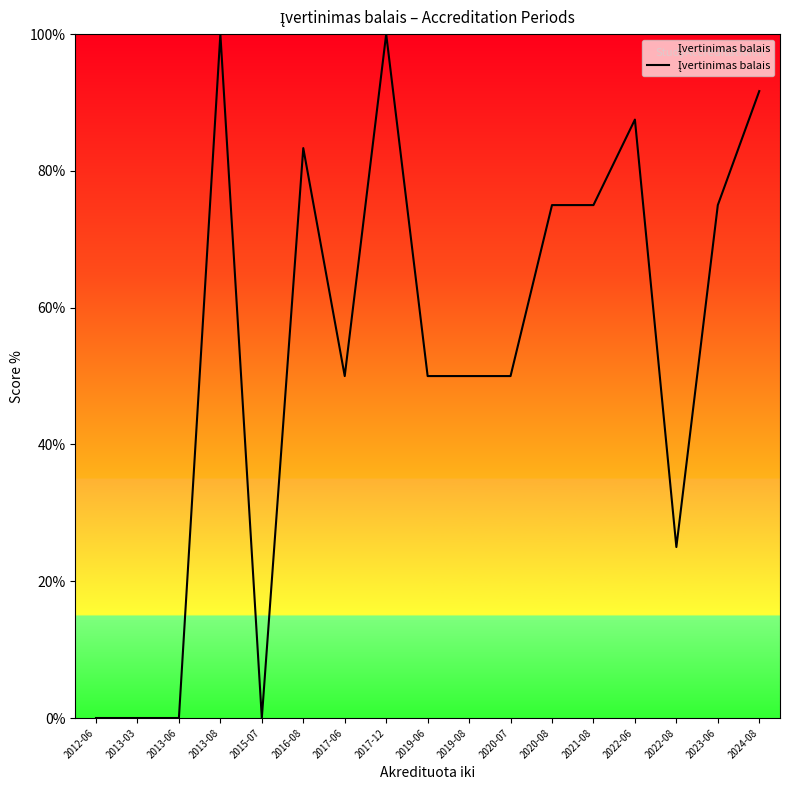

Reading left to right, list all the values displayed in this chart.

2012-06=0.0	2013-03=0.0	2013-06=0.0	2013-08=100.0	2015-07=0.0	2016-08=83.3	2017-06=50.0	2017-12=100.0	2019-06=50.0	2019-08=50.0	2020-07=50.0	2020-08=75.0	2021-08=75.0	2022-06=87.5	2022-08=25.0	2023-06=75.0	2024-08=91.7